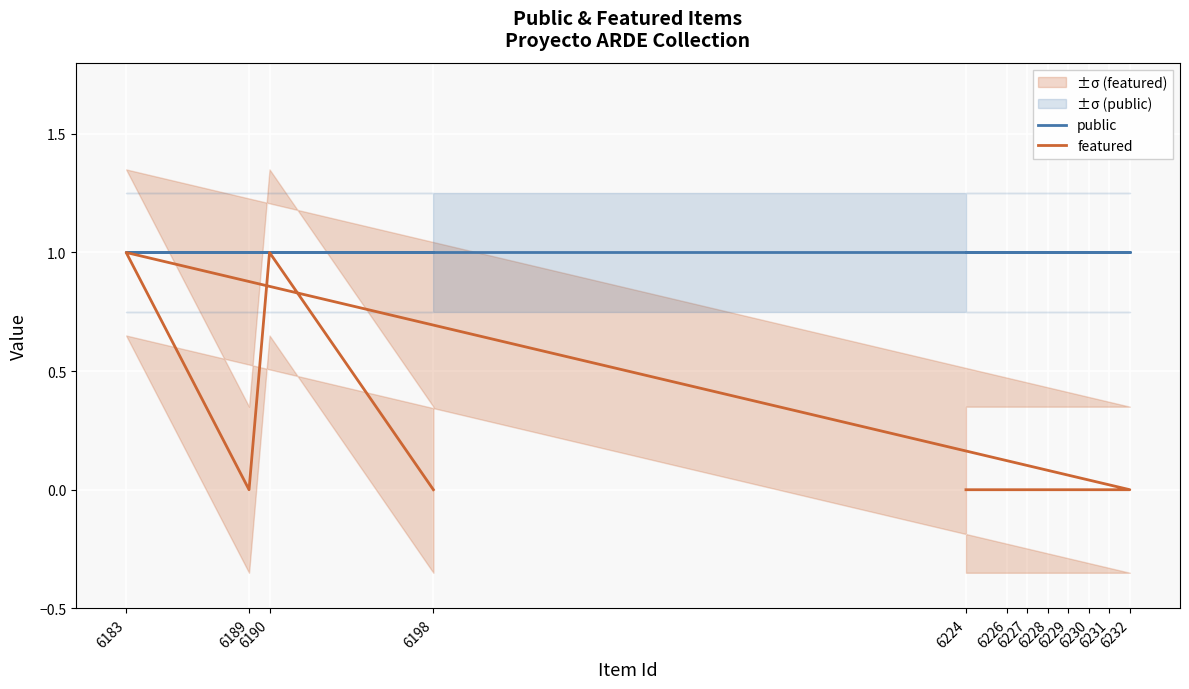

List the series in order of their overall mean, lowest first.

featured, public